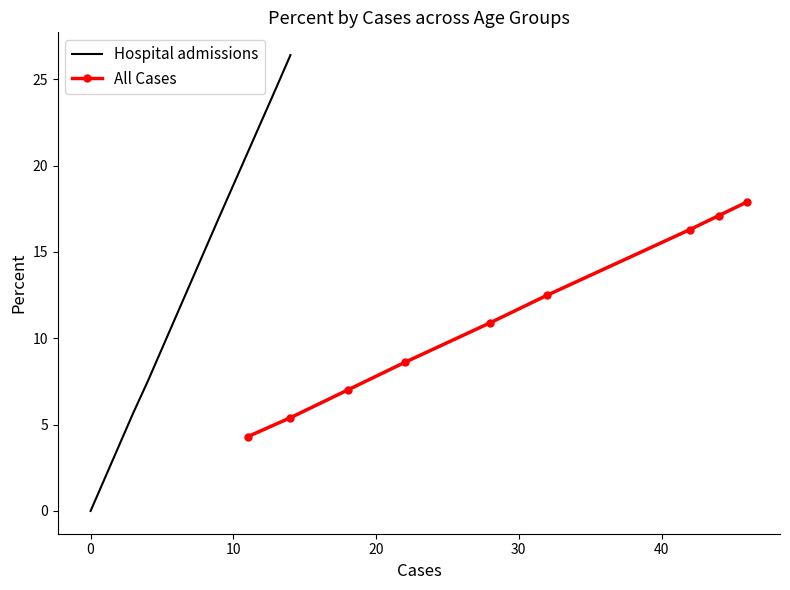

What is the value of the All Cases point at the 8th from the left?

17.1